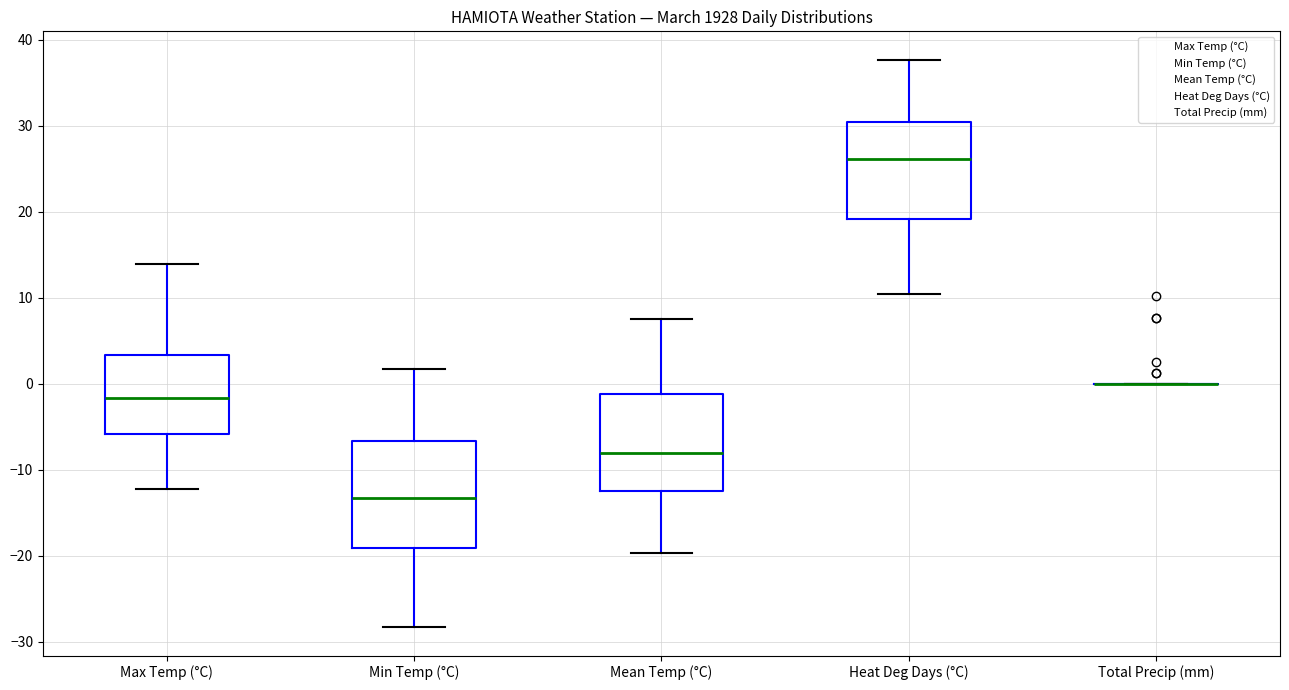

Reading left to right, read every box against the y-axis: the position of its median line, the range the box covers, and the ends of its whiskers. The values are not printed on the chart, so give them approximately, as read against the axis.

Max Temp (°C): median -2, box -6 to 3, whiskers -12 to 14
Min Temp (°C): median -13, box -19 to -7, whiskers -28 to 2
Mean Temp (°C): median -8, box -12 to -1, whiskers -20 to 8
Heat Deg Days (°C): median 26, box 19 to 31, whiskers 11 to 38
Total Precip (mm): box collapsed to a line at 0, whiskers 0 to 0